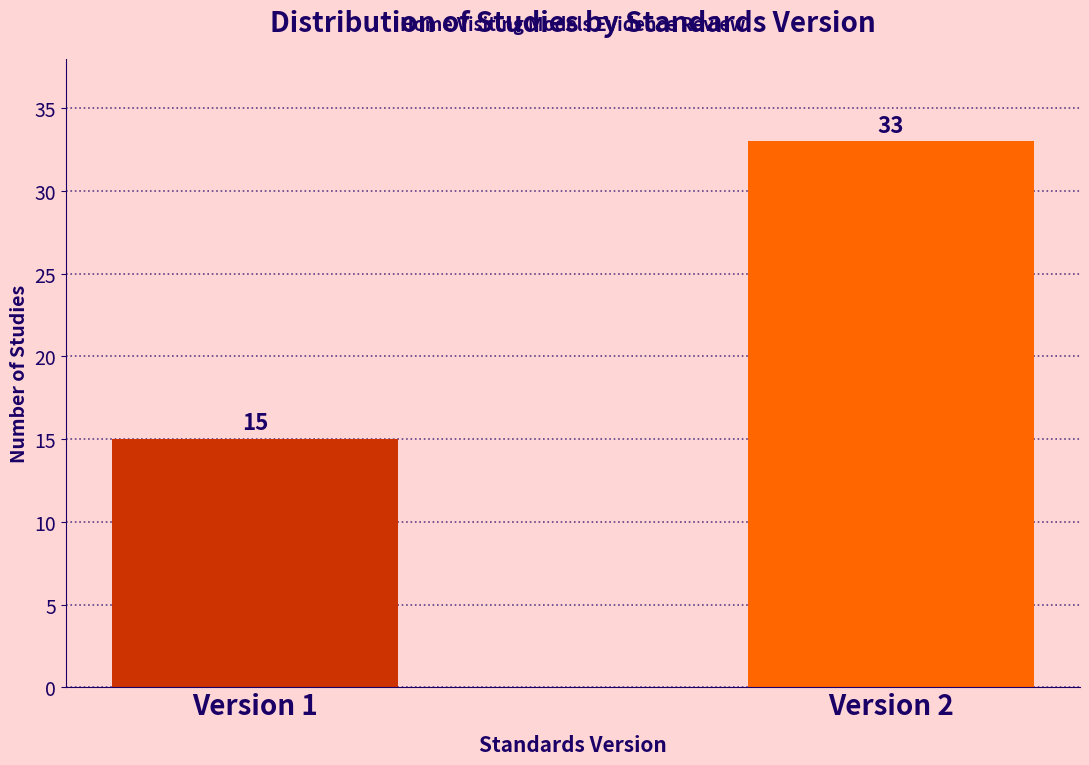

Reading left to right, transcribe all the data shown in this chart.

15	33